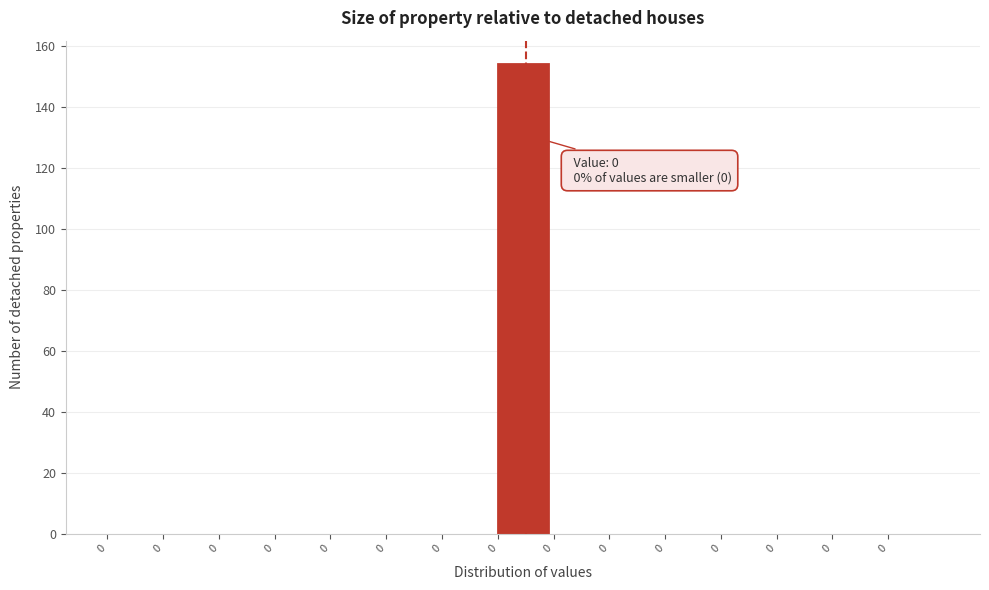

Count the number of data series in this chart.

1